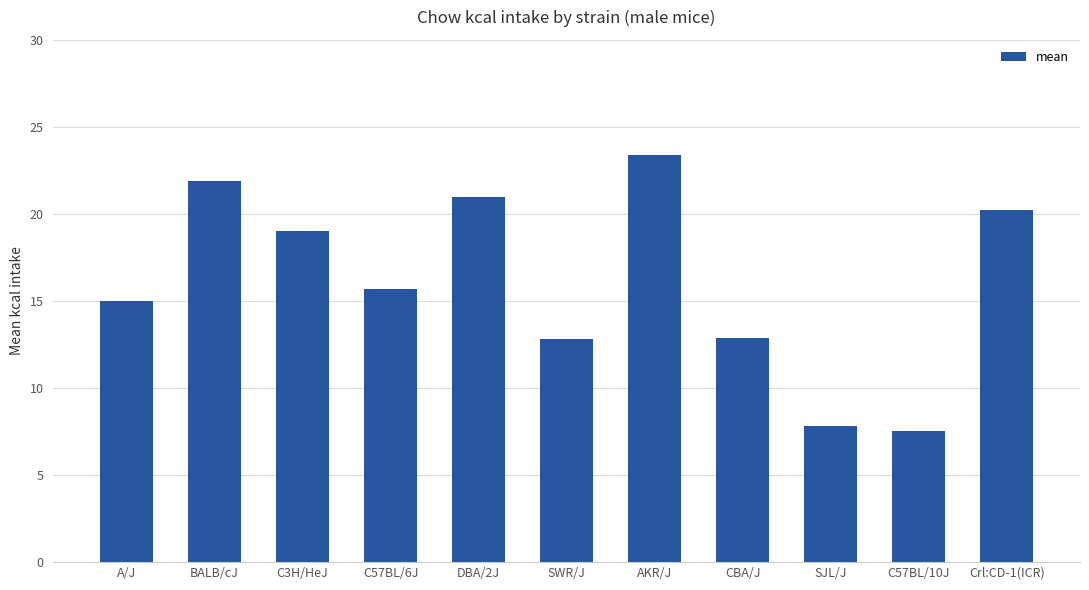

What is the change in value from C57BL/6J to Crl:CD-1(ICR)?

+4.5